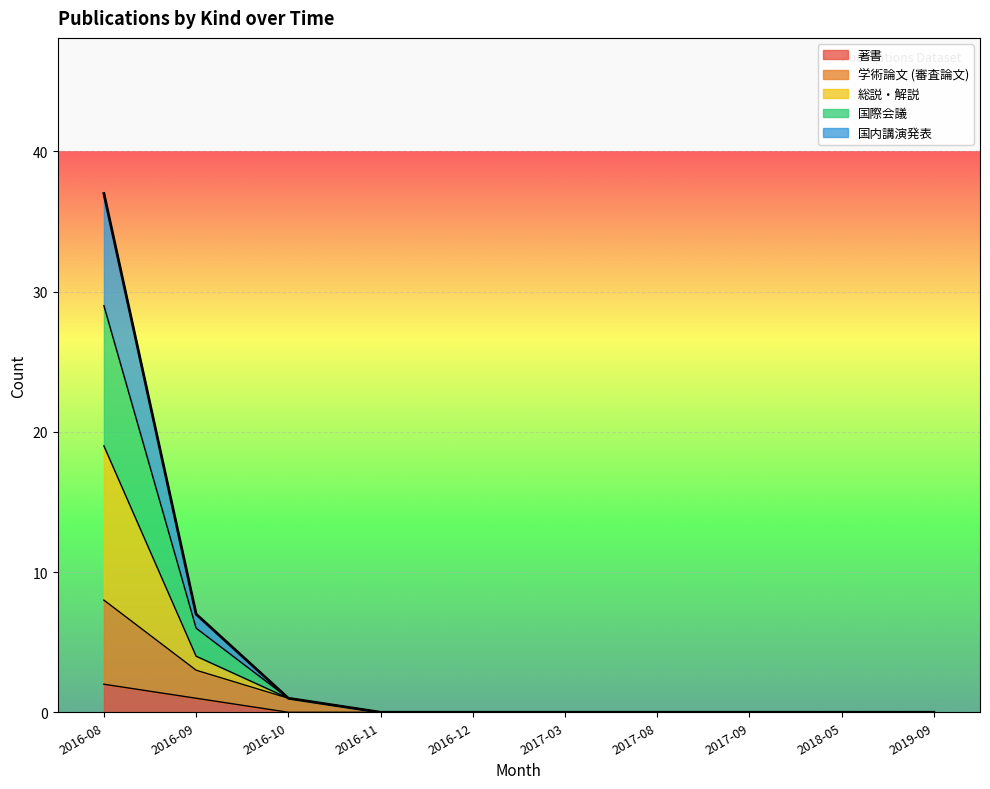

How many lines are shown in the chart?

5